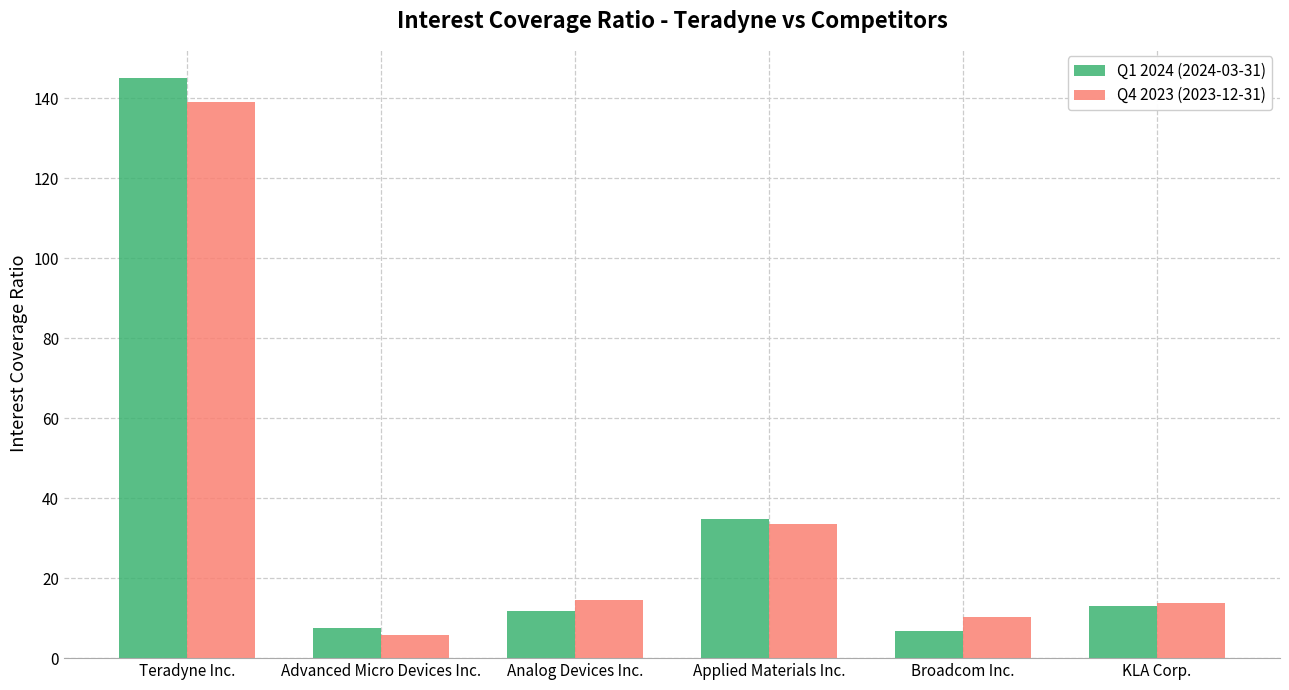

What is the minimum value for Q4 2023 (2023-12-31)?

5.8